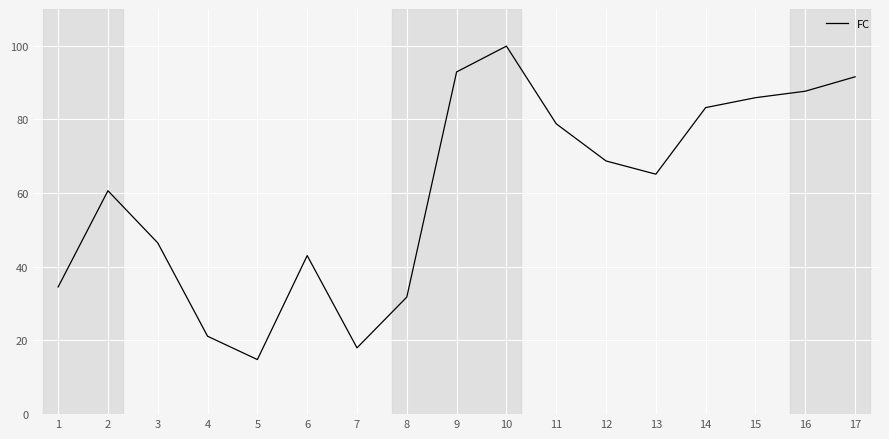

What is the change in value from 2 to 13?

+4.5